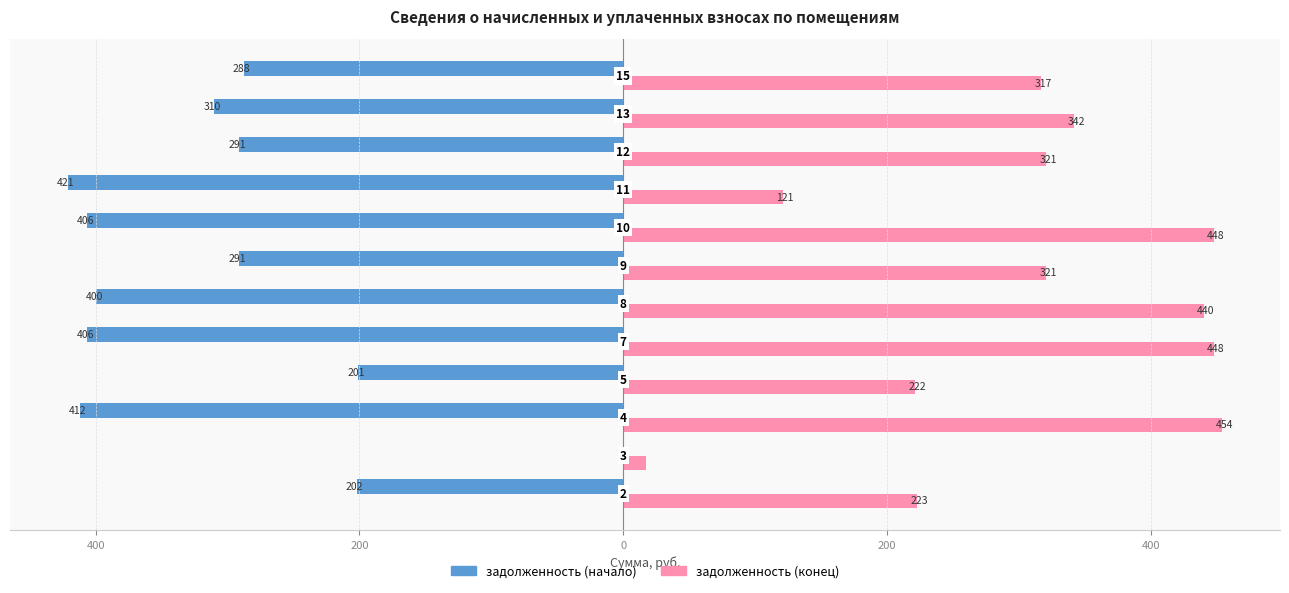

What are all the series names shown in the legend?

задолженность (начало), задолженность (конец)